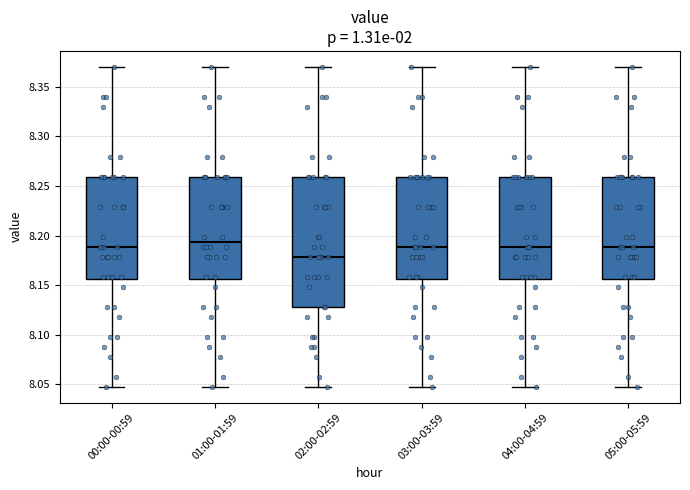

Comparing the boxes themselves (not the whiskers), which one is the tallest?

02:00-02:59